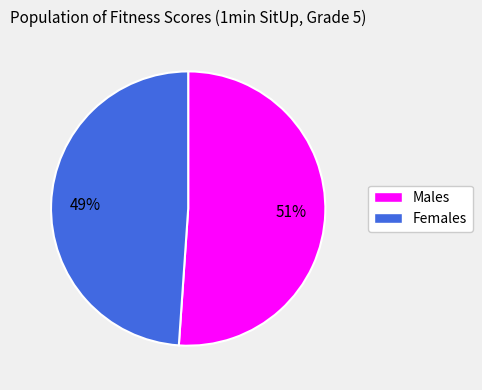

To the nearest percent, what is the average slice percentage?

50%